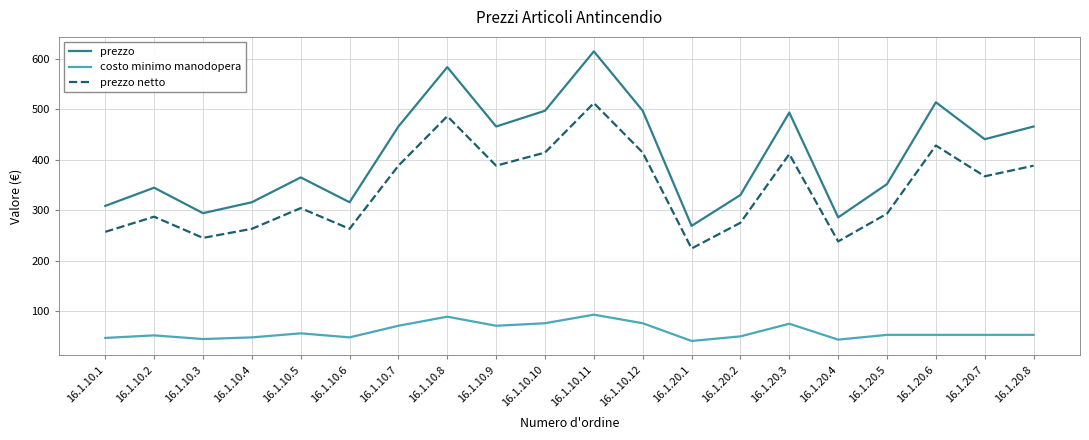

List the series in order of their peak value, highest first.

prezzo, prezzo netto, costo minimo manodopera